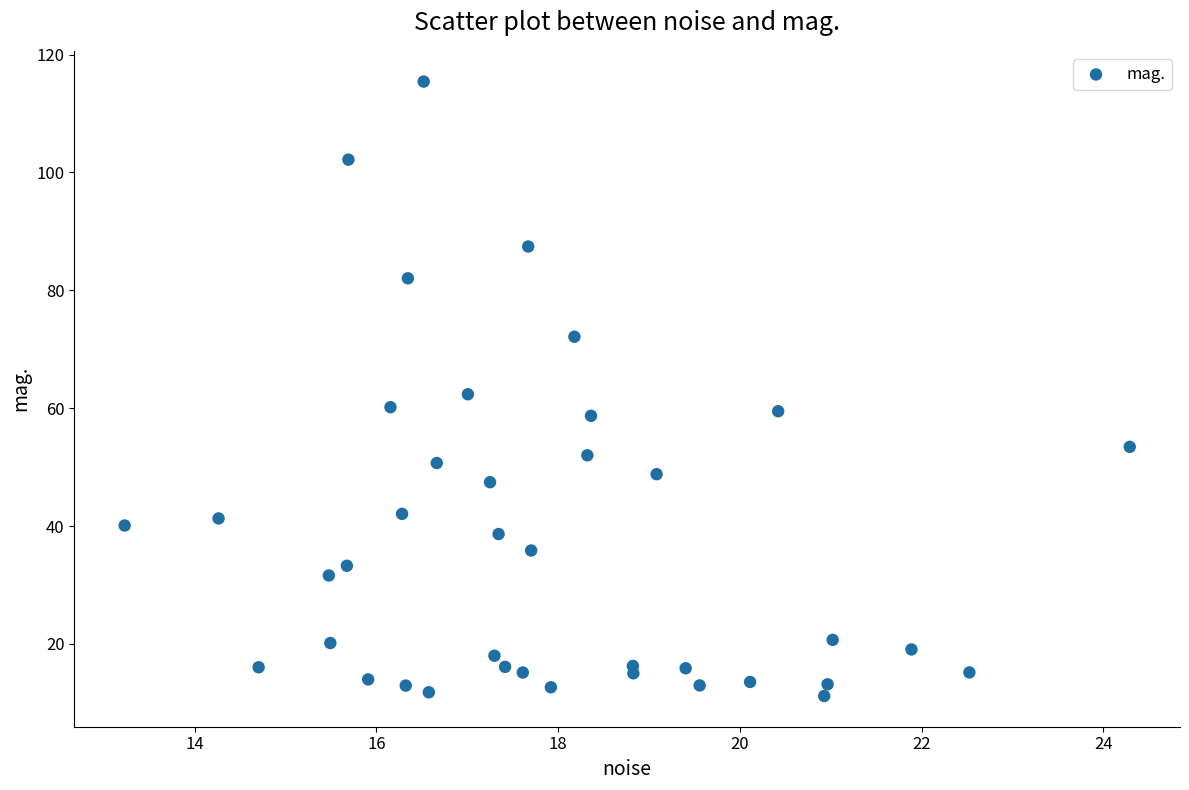

What is the range of X values (max minus min)?

11.1